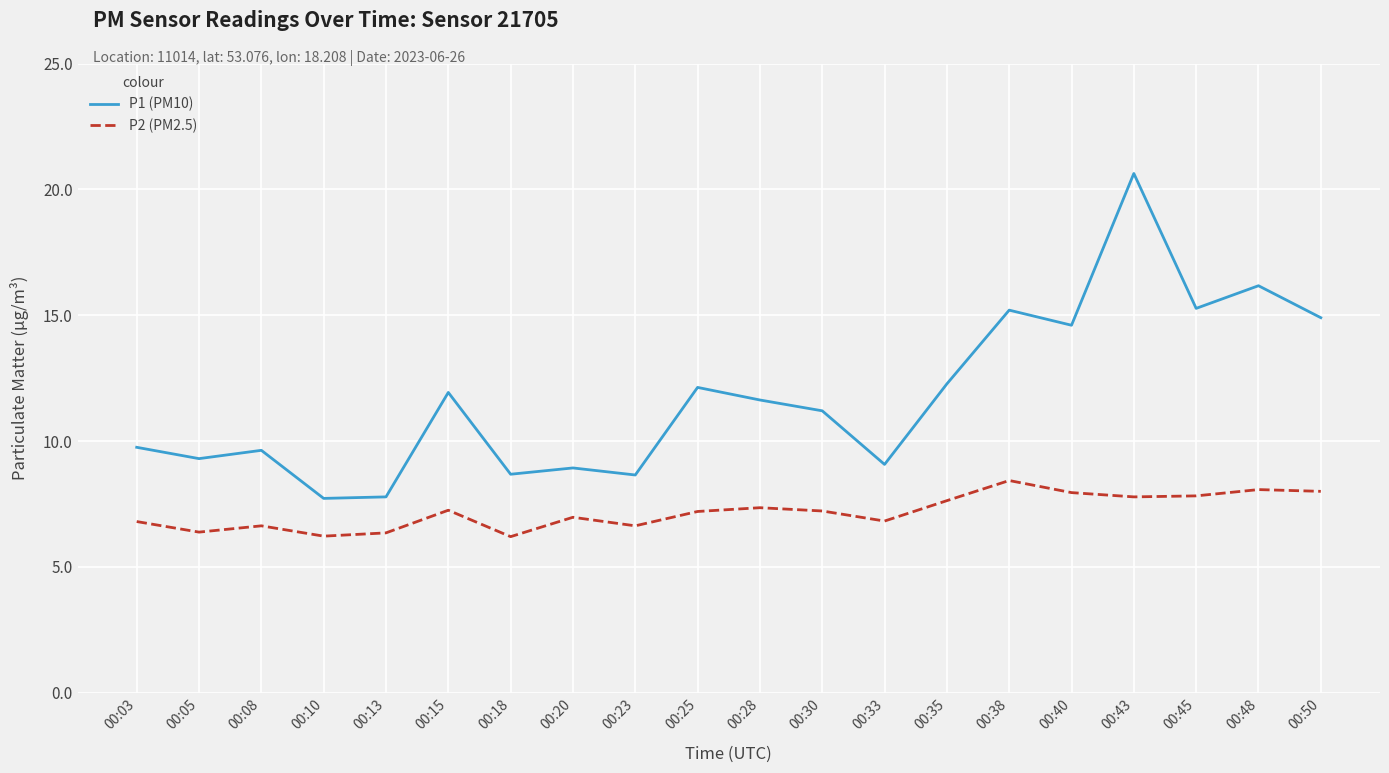

Rank the series by their average value, from lowest to highest.

P2 (PM2.5), P1 (PM10)